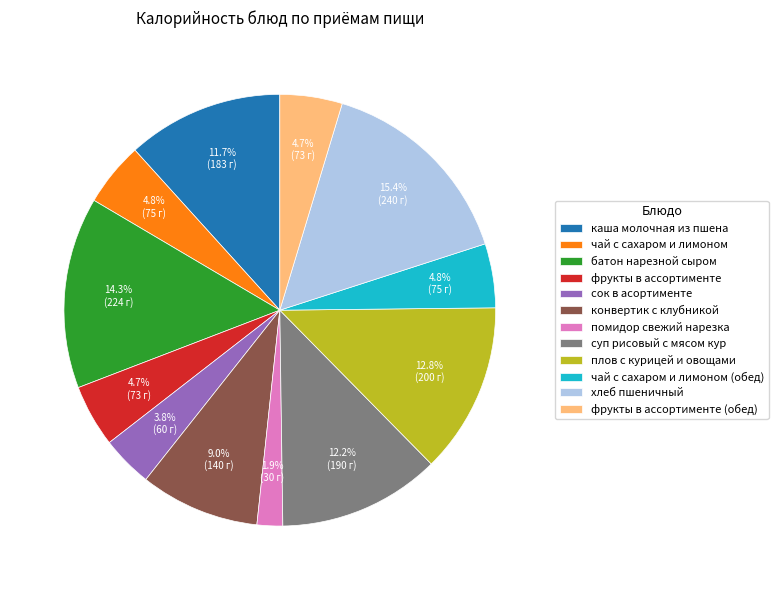

True or false: фрукты в ассортименте (обед) accounts for 13% of the total.

False